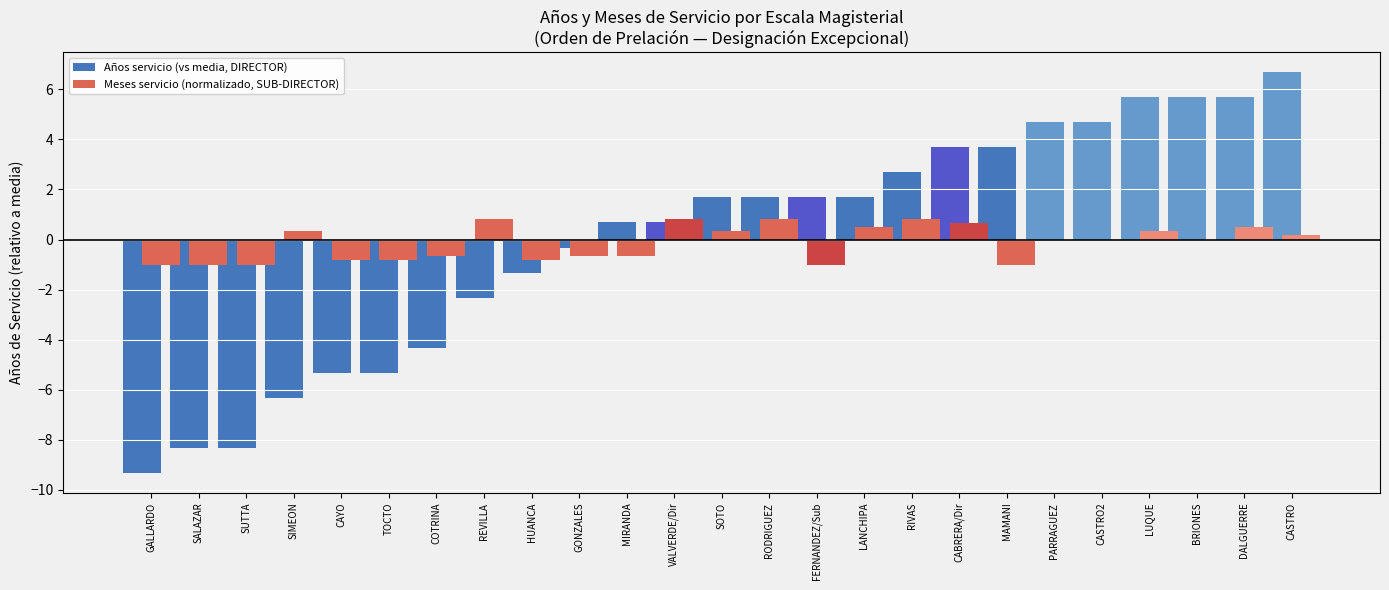

True or false: Años servicio (vs media, DIRECTOR) has a value of -1.3 at HUANCA.

True